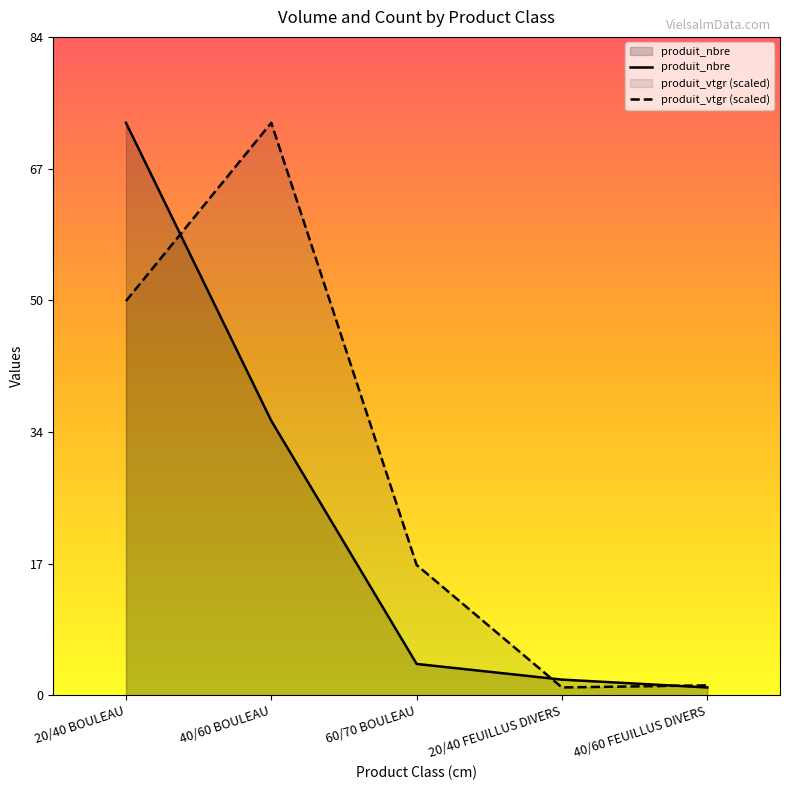

Reading right to left, transcribe all the data shown in this chart.

produit_nbre: 40/60 FEUILLUS DIVERS=1.0	20/40 FEUILLUS DIVERS=2.0	60/70 BOULEAU=4.0	40/60 BOULEAU=35.0	20/40 BOULEAU=73.0
produit_vtgr (scaled): 40/60 FEUILLUS DIVERS=1.3	20/40 FEUILLUS DIVERS=1.0	60/70 BOULEAU=16.6	40/60 BOULEAU=73.0	20/40 BOULEAU=50.3